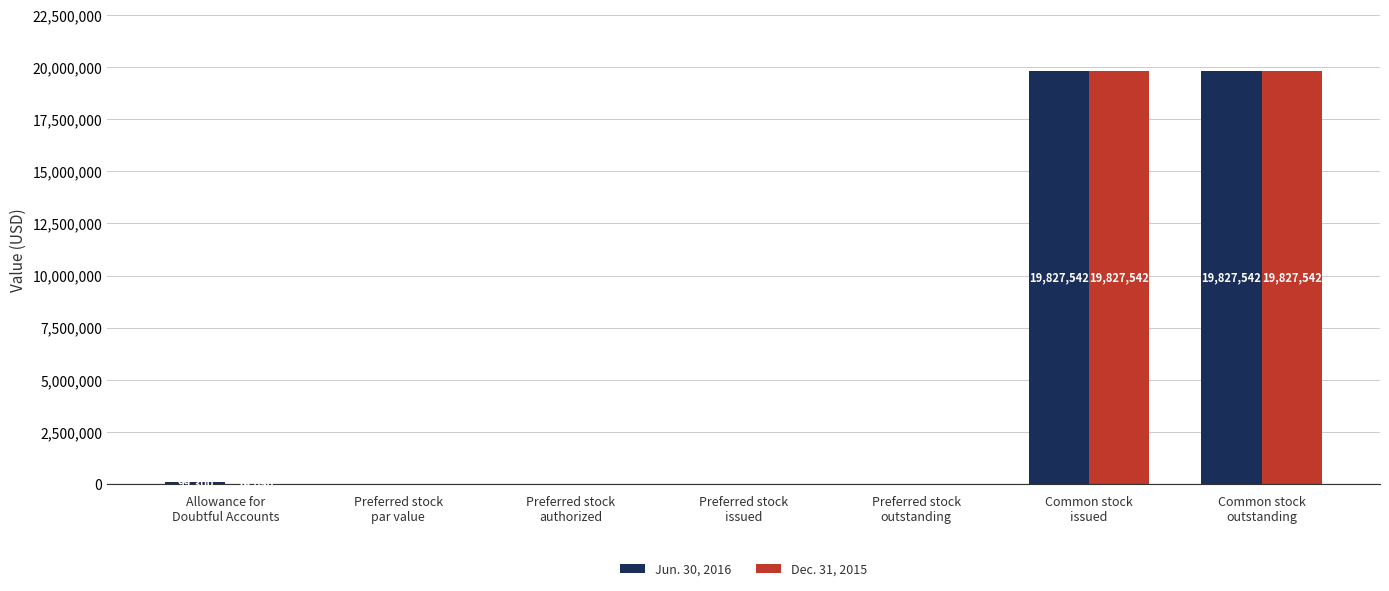

How many categories are shown in the chart?

7